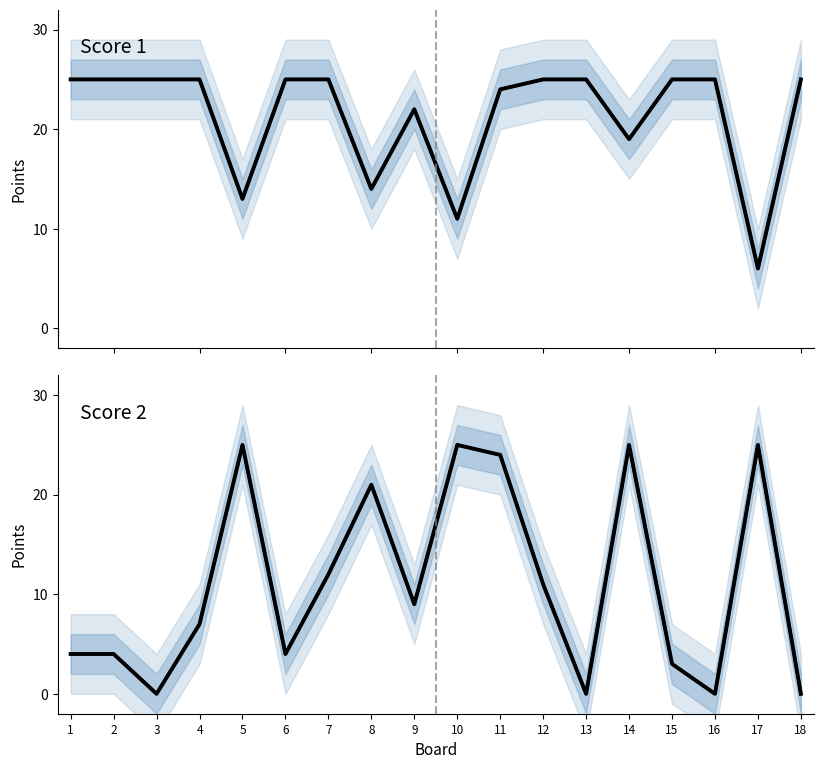

Which has a higher value, 7 or 14?

7